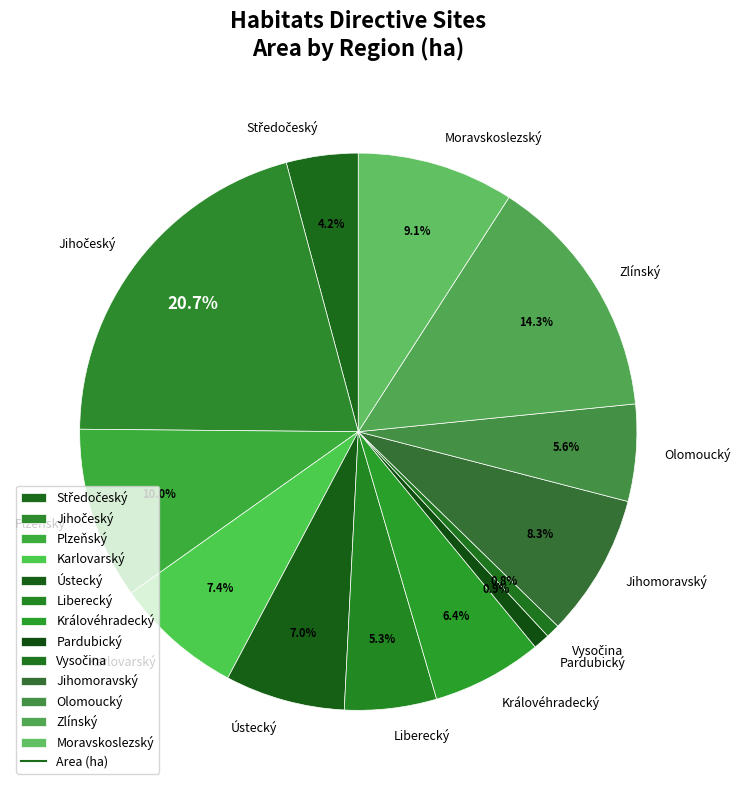

Count the number of slices in the pie.

13